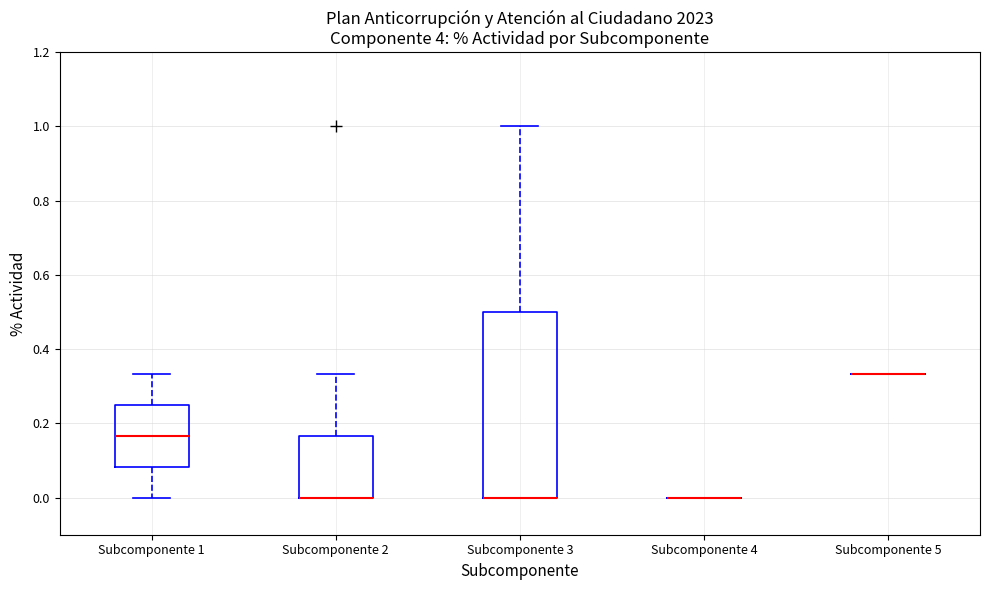

Reading left to right, transcribe this box plot: for each box, give where its median line is, the range the box spans, and where its two whiskers end, as read against the y-axis. The values are not printed on the chart, so give them approximately, as read against the axis.

Subcomponente 1: median 0.16, box 0.08 to 0.24, whiskers 0.00 to 0.34
Subcomponente 2: median 0.00 (drawn on the box's lower edge), box 0.00 to 0.16, whiskers 0.00 to 0.34
Subcomponente 3: median 0.00 (drawn on the box's lower edge), box 0.00 to 0.50, whiskers 0.00 to 1.00
Subcomponente 4: box collapsed to a line at 0.00, whiskers 0.00 to 0.00
Subcomponente 5: box collapsed to a line at 0.34, whiskers 0.34 to 0.34